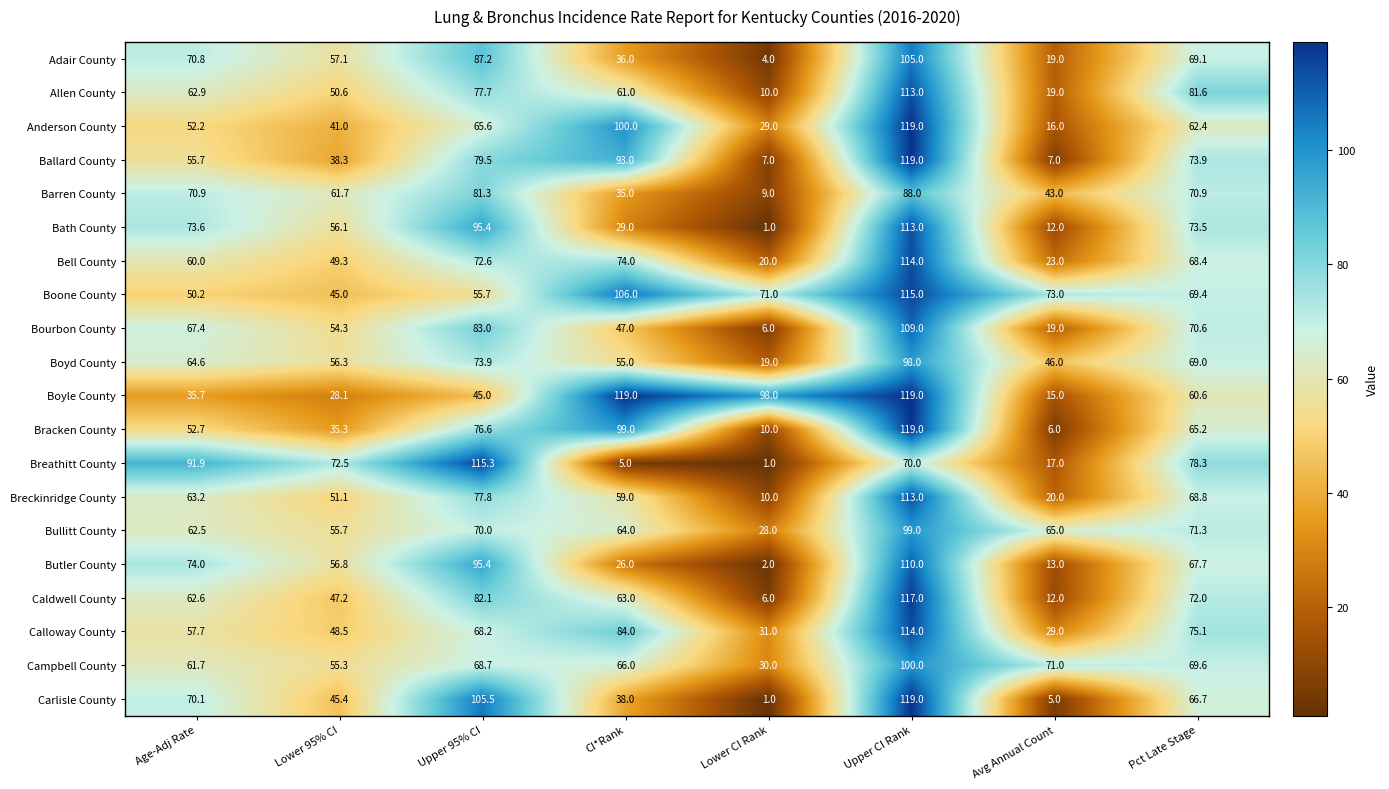

True or false: Breckinridge County has a value of 90.0 at CI*Rank.

False